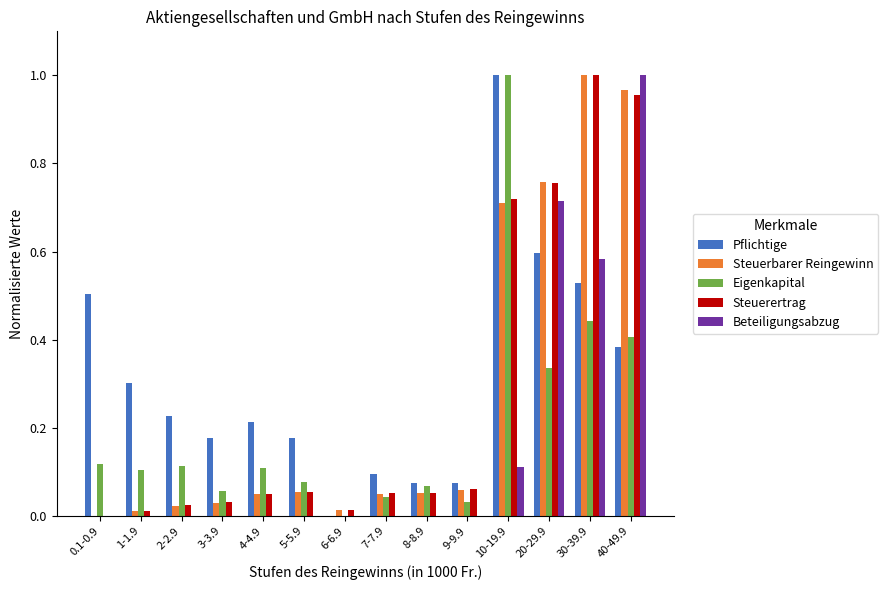

Which series changed the most between 0.1-0.9 and 5-5.9?

Pflichtige